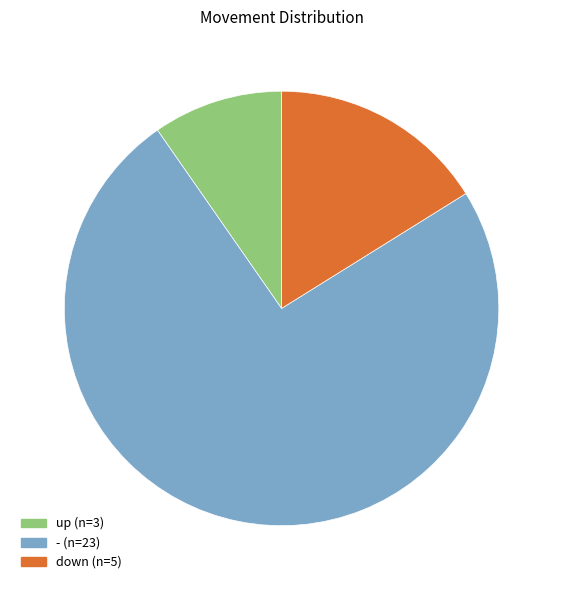

How many segments does this pie chart have?

3